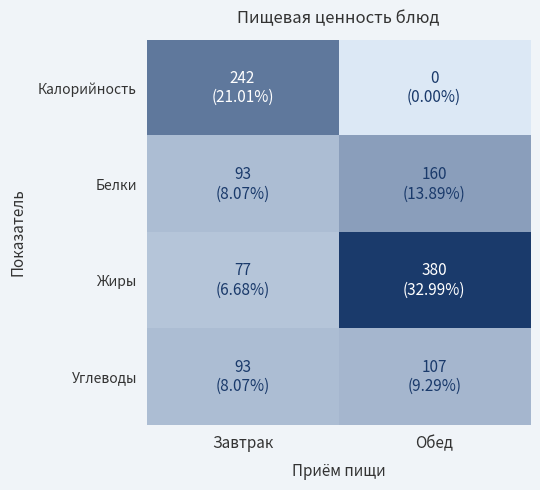

At how many categories does at least one series exceed 70?

2